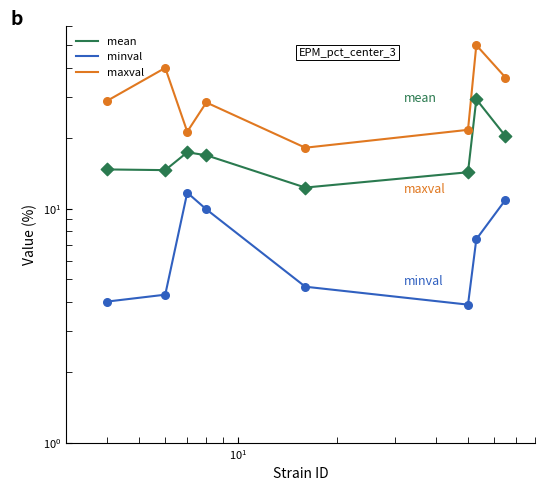

Which series contains the lowest Y value?

minval